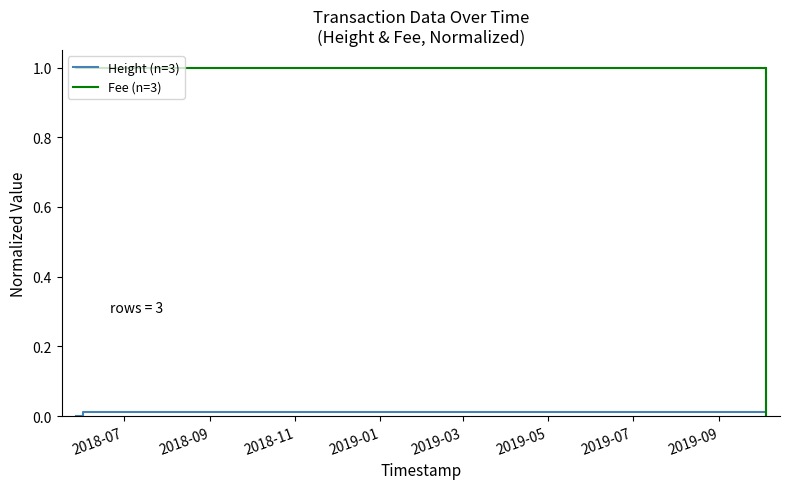

Which series has the largest total across all categories?

Fee (n=3)